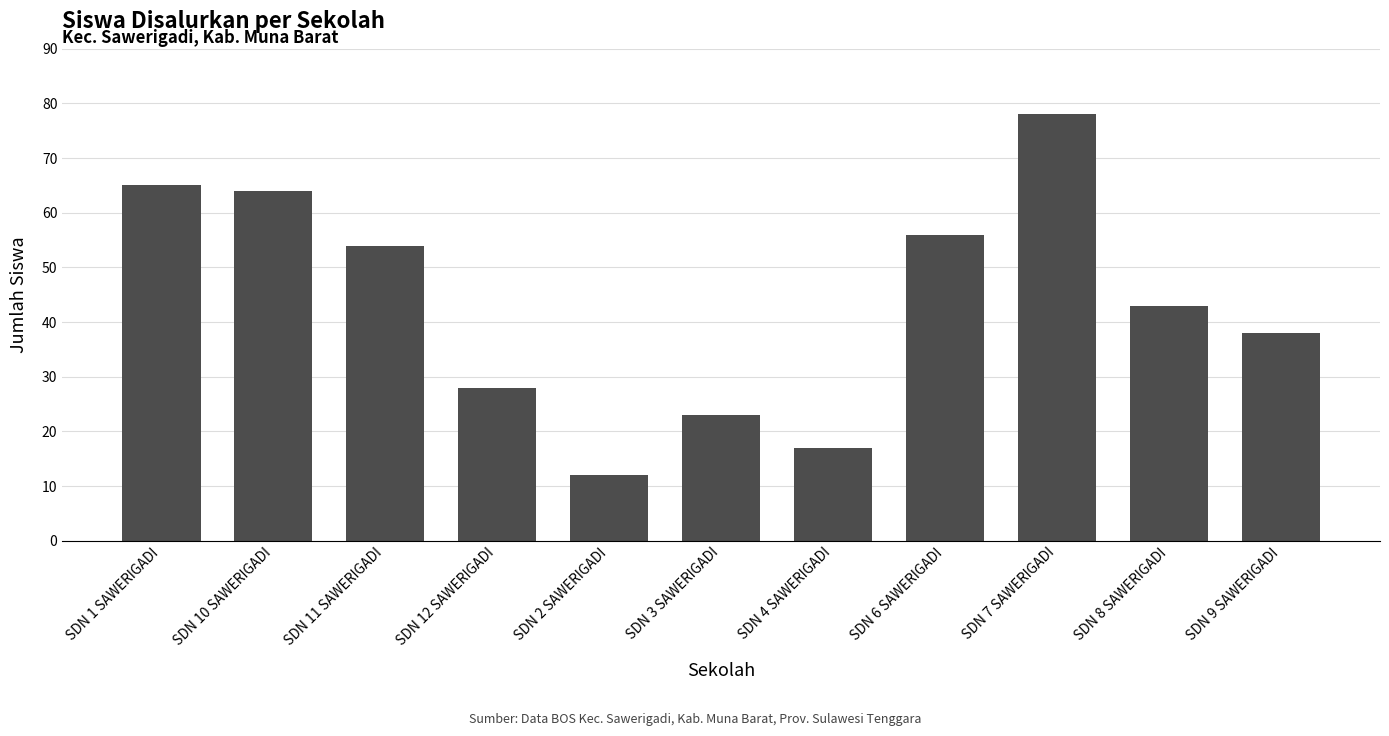

True or false: the data shows 12 at SDN 2 SAWERIGADI.

True